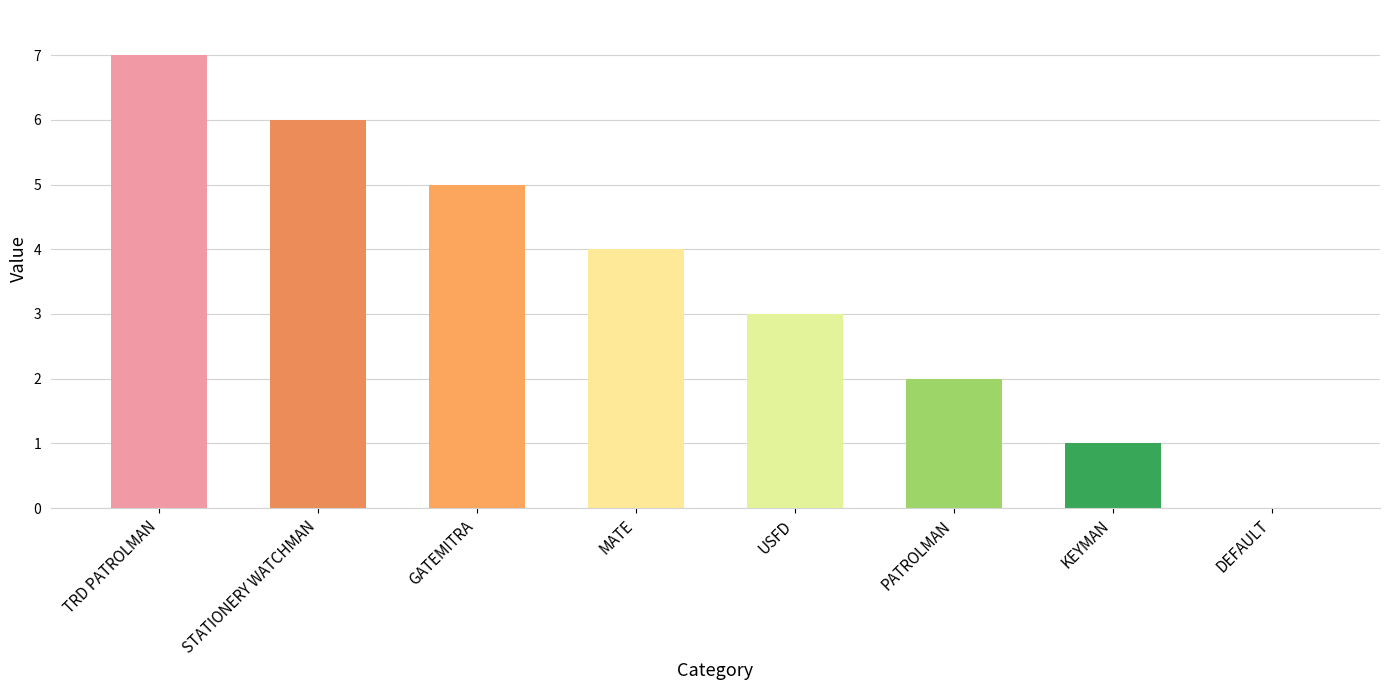

Which category has the highest value across all series?

TRD PATROLMAN